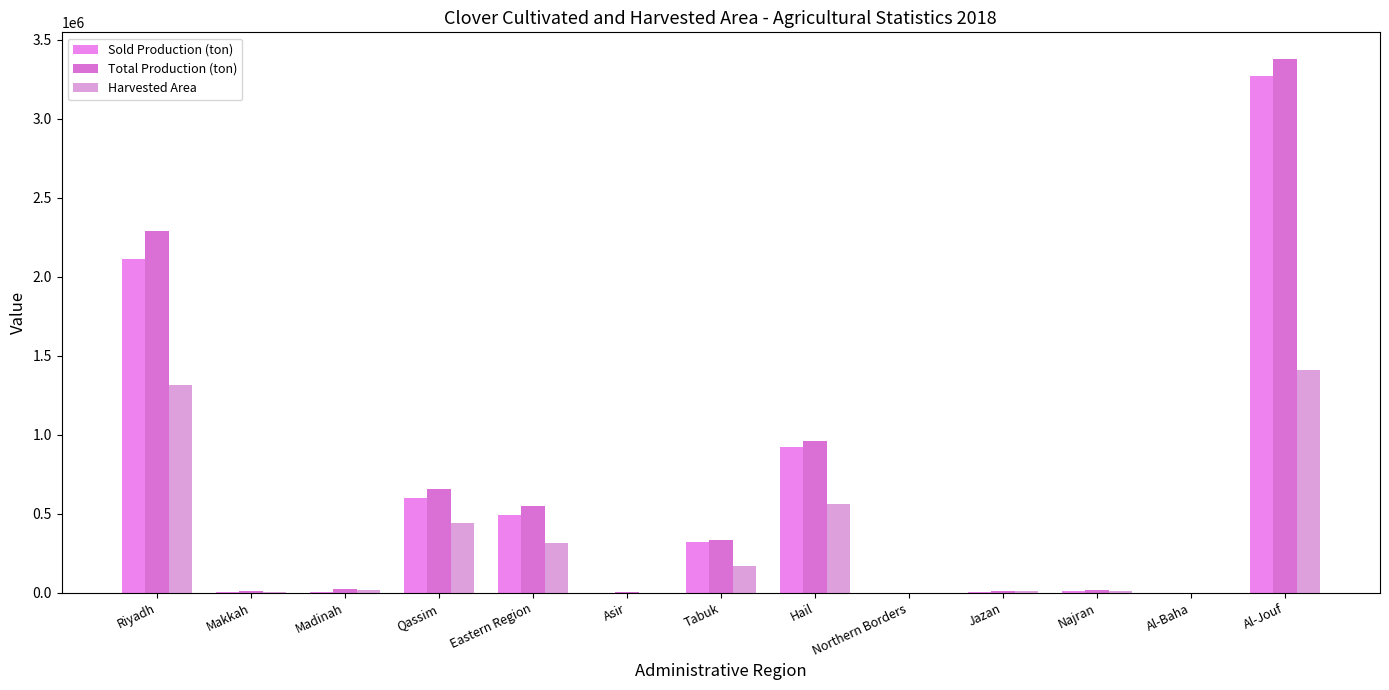

Reading left to right, list all the values displayed in this chart.

Sold Production (ton): Riyadh=2109838.4	Makkah=7792.2	Madinah=7951.9	Qassim=597895.3	Eastern Region=491265.3	Asir=2312.3	Tabuk=319404.1	Hail=924744.7	Northern Borders=6.6	Jazan=4802.0	Najran=11366.1	Al-Baha=1152.7	Al-Jouf=3271748.5
Total Production (ton): Riyadh=2287108.5	Makkah=9923.8	Madinah=25847.8	Qassim=655643.2	Eastern Region=547522.4	Asir=4026.1	Tabuk=334987.5	Hail=958611.9	Northern Borders=193.6	Jazan=11769.0	Najran=15575.5	Al-Baha=2044.6	Al-Jouf=3377240.3
Harvested Area: Riyadh=1317713.0	Makkah=6718.7	Madinah=19141.6	Qassim=441038.5	Eastern Region=318655.2	Asir=2478.7	Tabuk=172331.4	Hail=560438.4	Northern Borders=146.2	Jazan=9790.6	Najran=9433.9	Al-Baha=1069.4	Al-Jouf=1413198.1